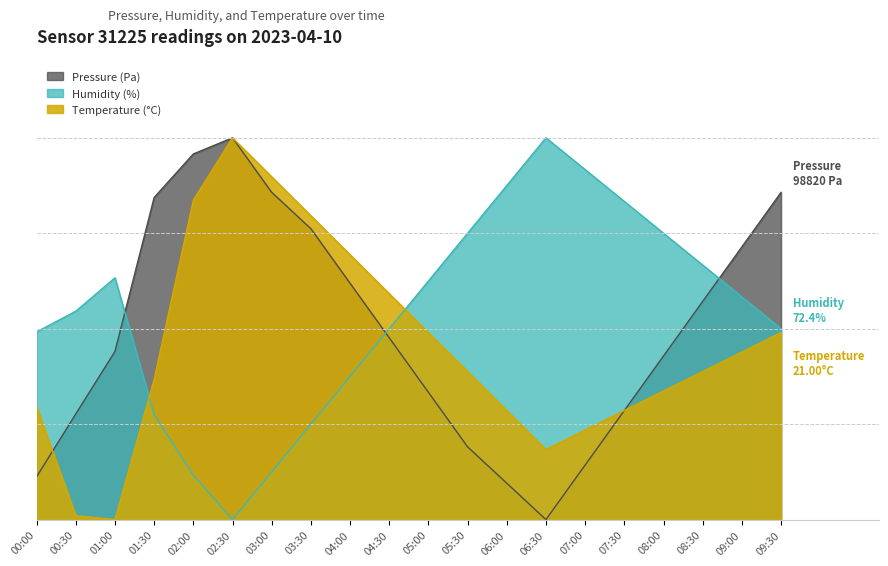

At which category is the sum across all series the highest?

02:30